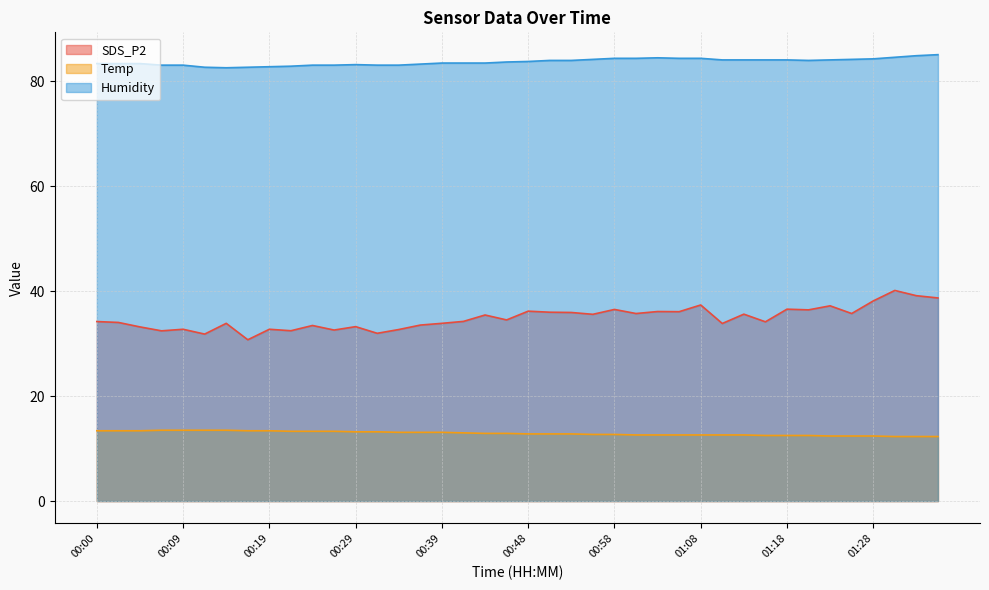

What is the difference between the second highest and second lowest values in the Humidity series?

2.2